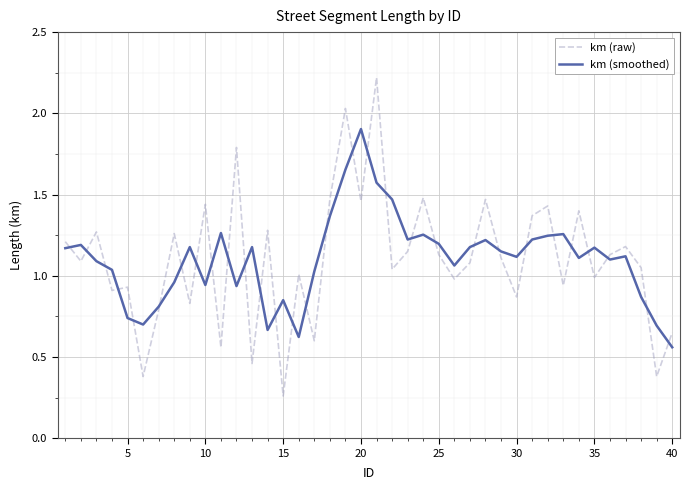

How many lines are shown in the chart?

2